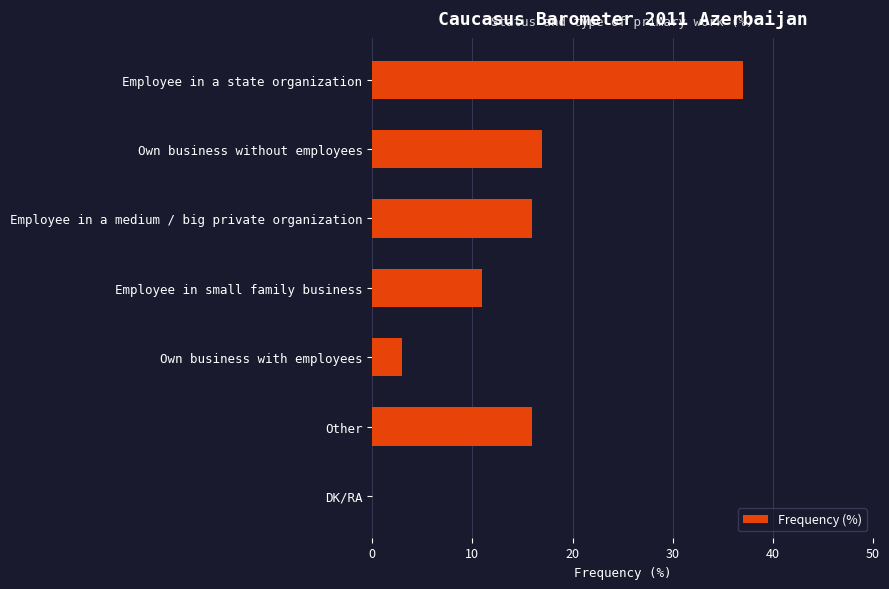

Where is the data nearest to the value 18?

Own business without employees